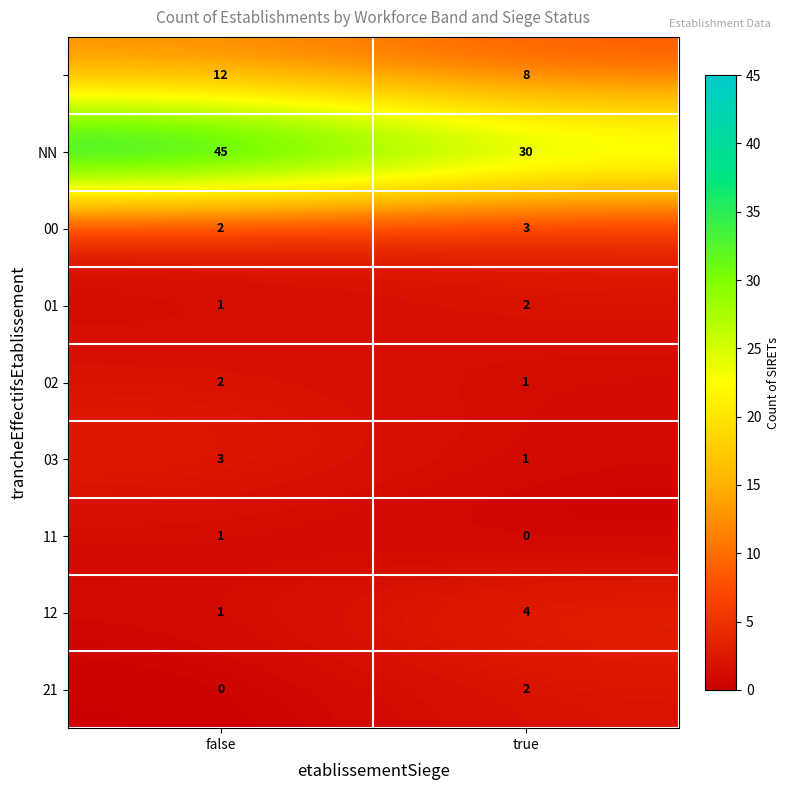

What is the difference between the highest and lowest values at false?

45